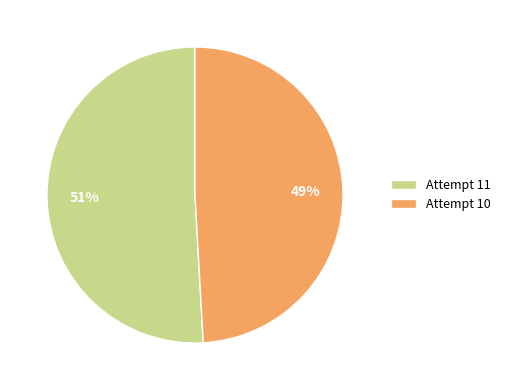

Between Attempt 10 and Attempt 11, which is larger?

Attempt 11